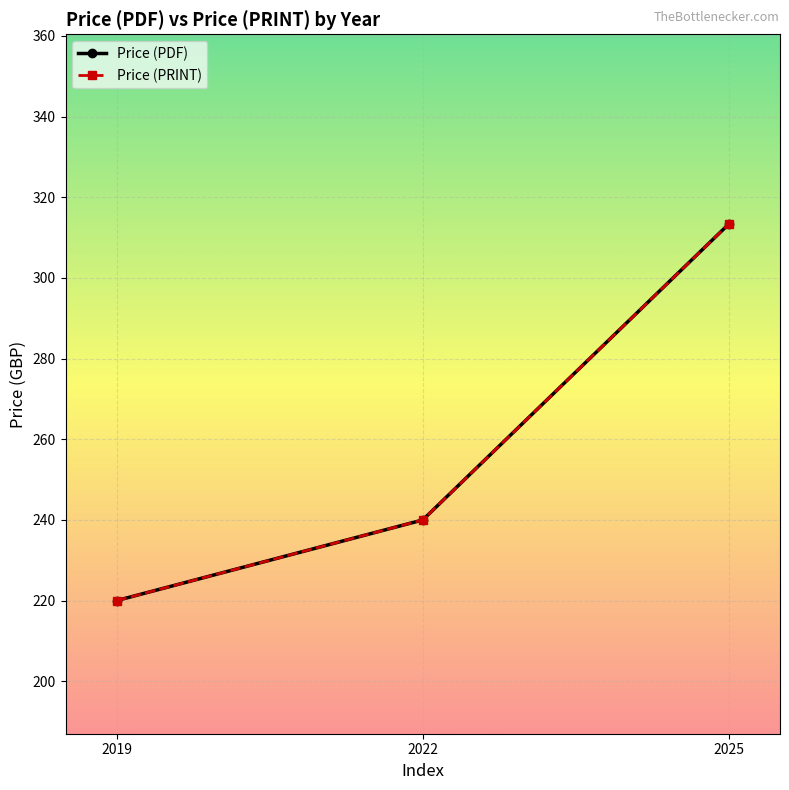

Which series has the largest total across all categories?

Price (PDF)